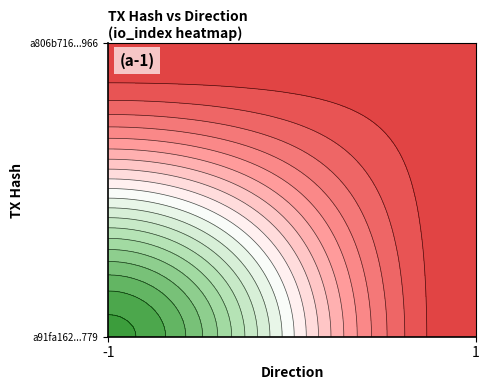

Which series has the largest total across all categories?

a91fa162466f7465b060830f01f89edebddc779